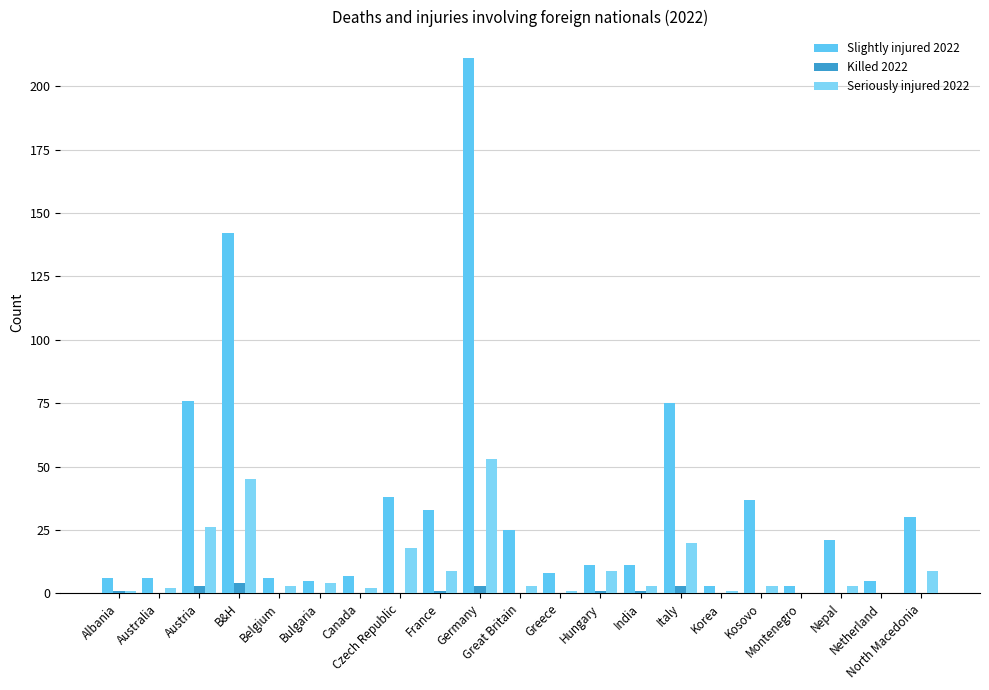

Is it true that Slightly injured 2022 equals 25 at Great Britain?

True